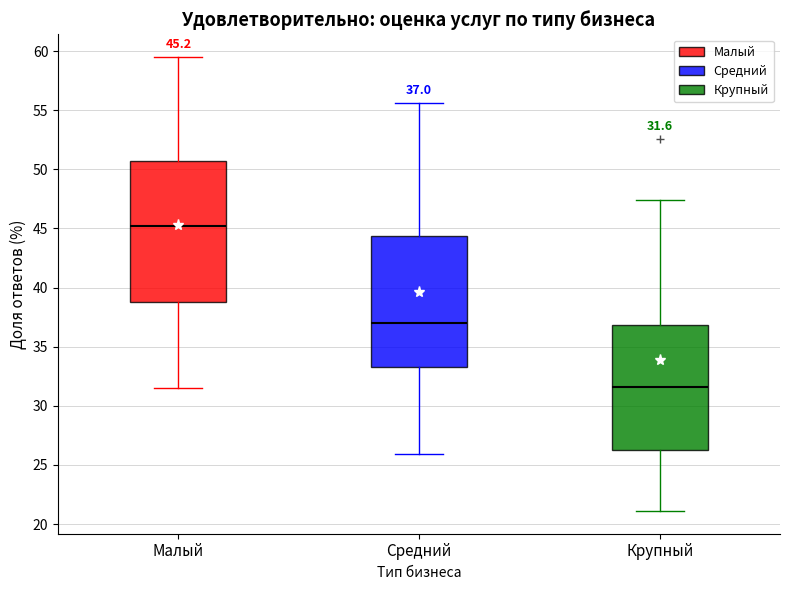

Comparing the boxes themselves (not the whiskers), which one is the tallest?

Малый